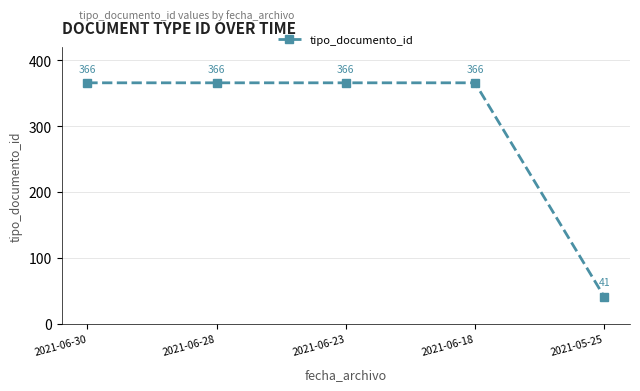

What is the average value?

301